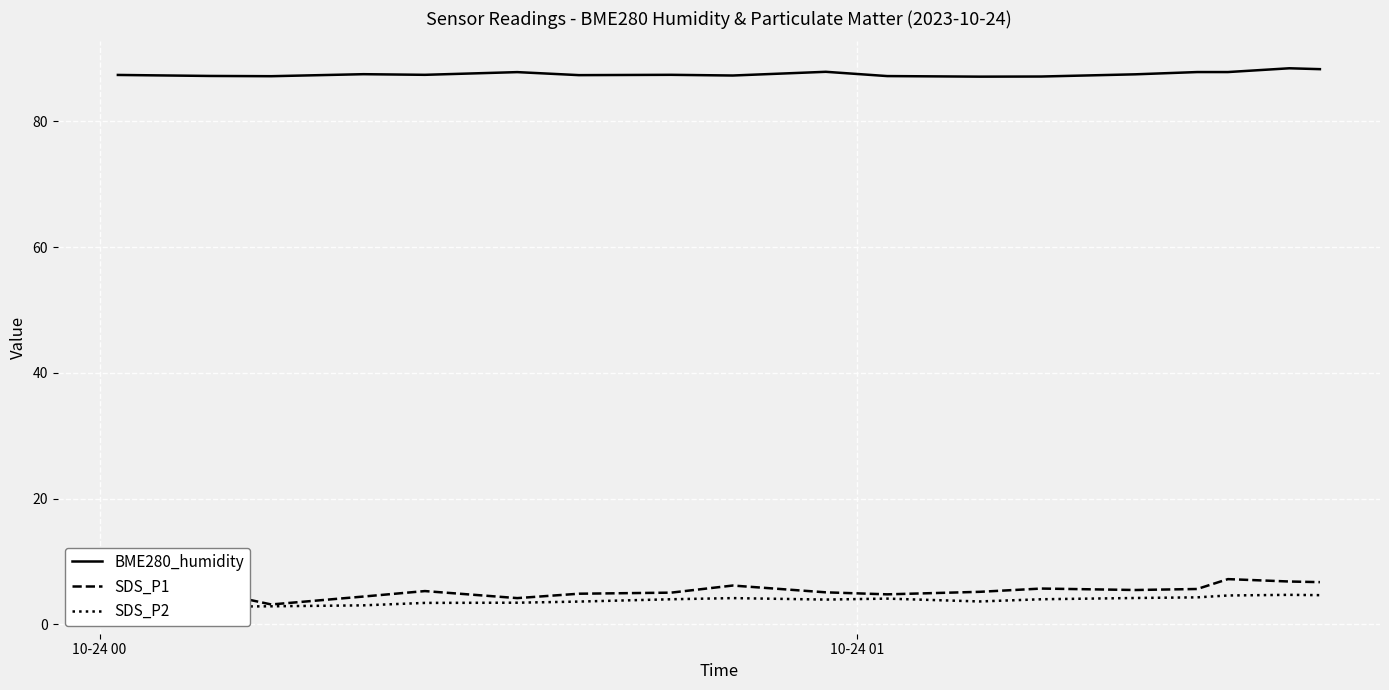

What is the value of the SDS_P1 point at the 13th from the left?

5.7